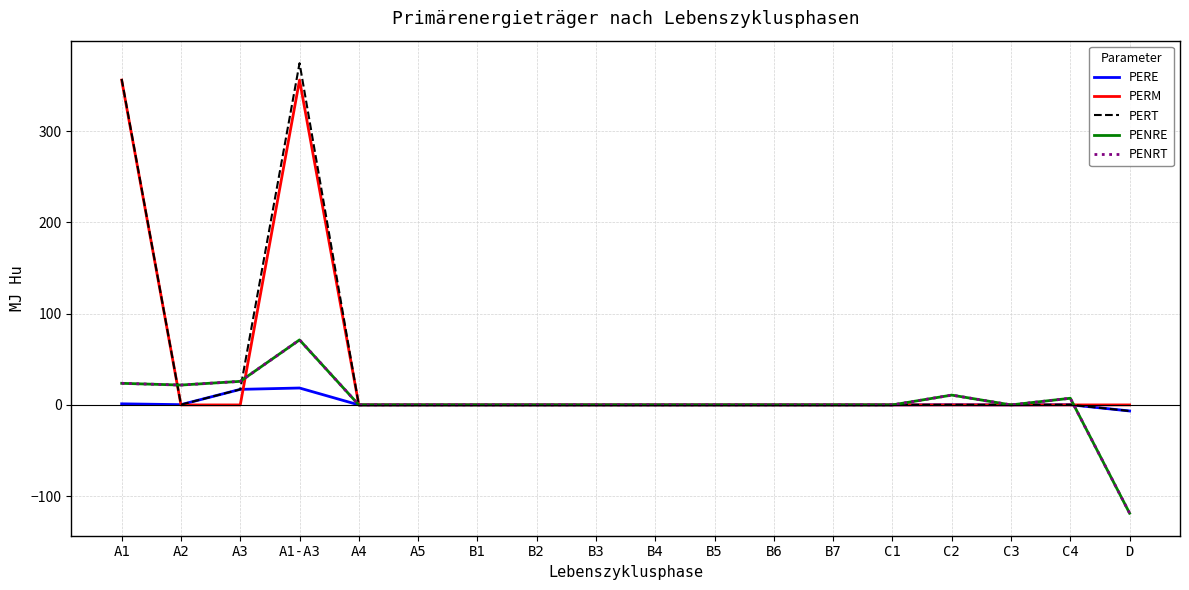

Is this an area chart (filled region under the line)?

No